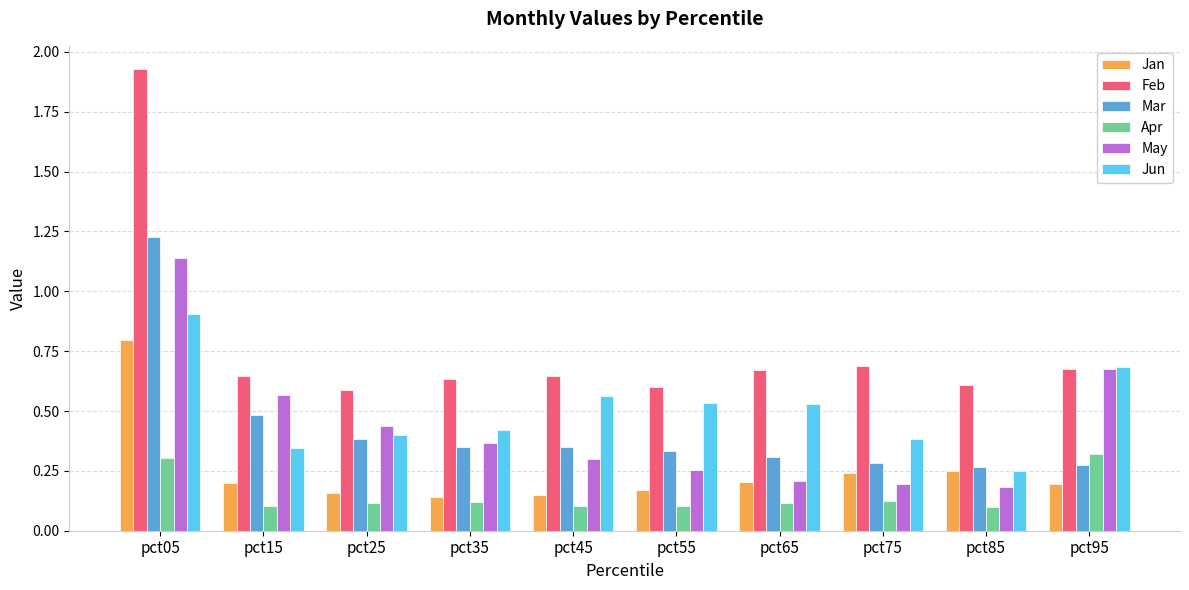

How many May values are between 0 and 1?

9